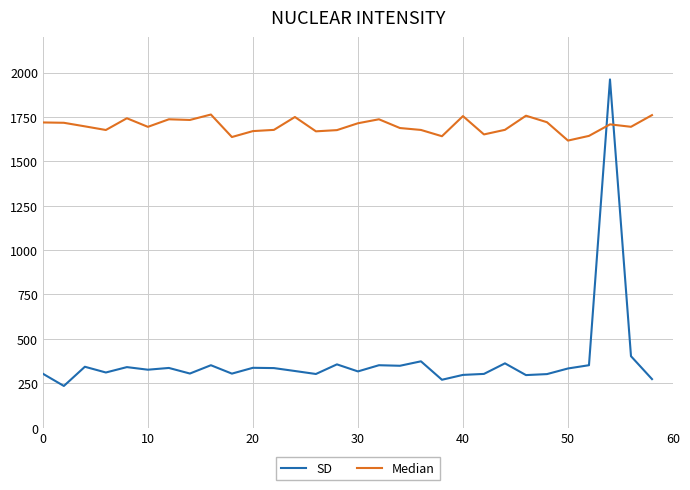

Which series has the largest range (max minus min)?

SD